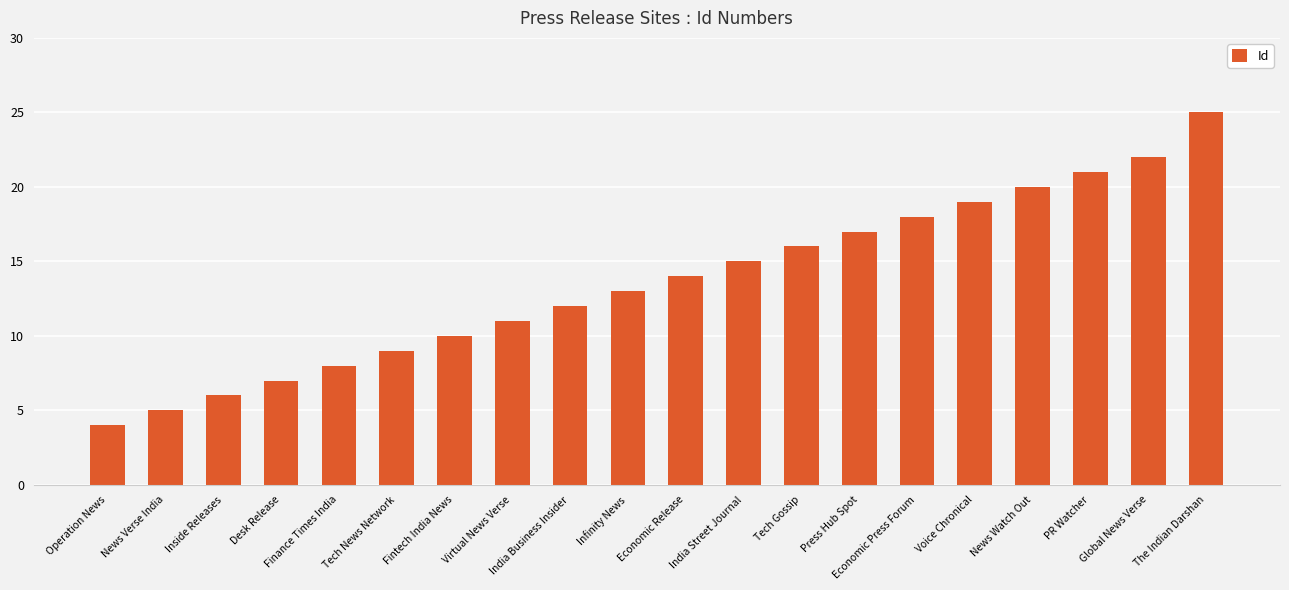

What position from the left is Fintech India News?

7